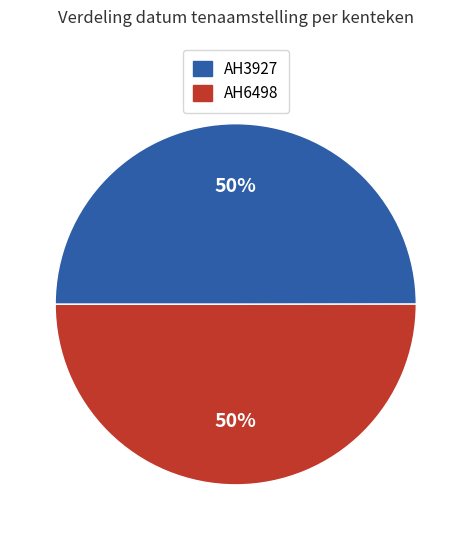

The AH3927 slice represents 50% of the pie. True or false?

True